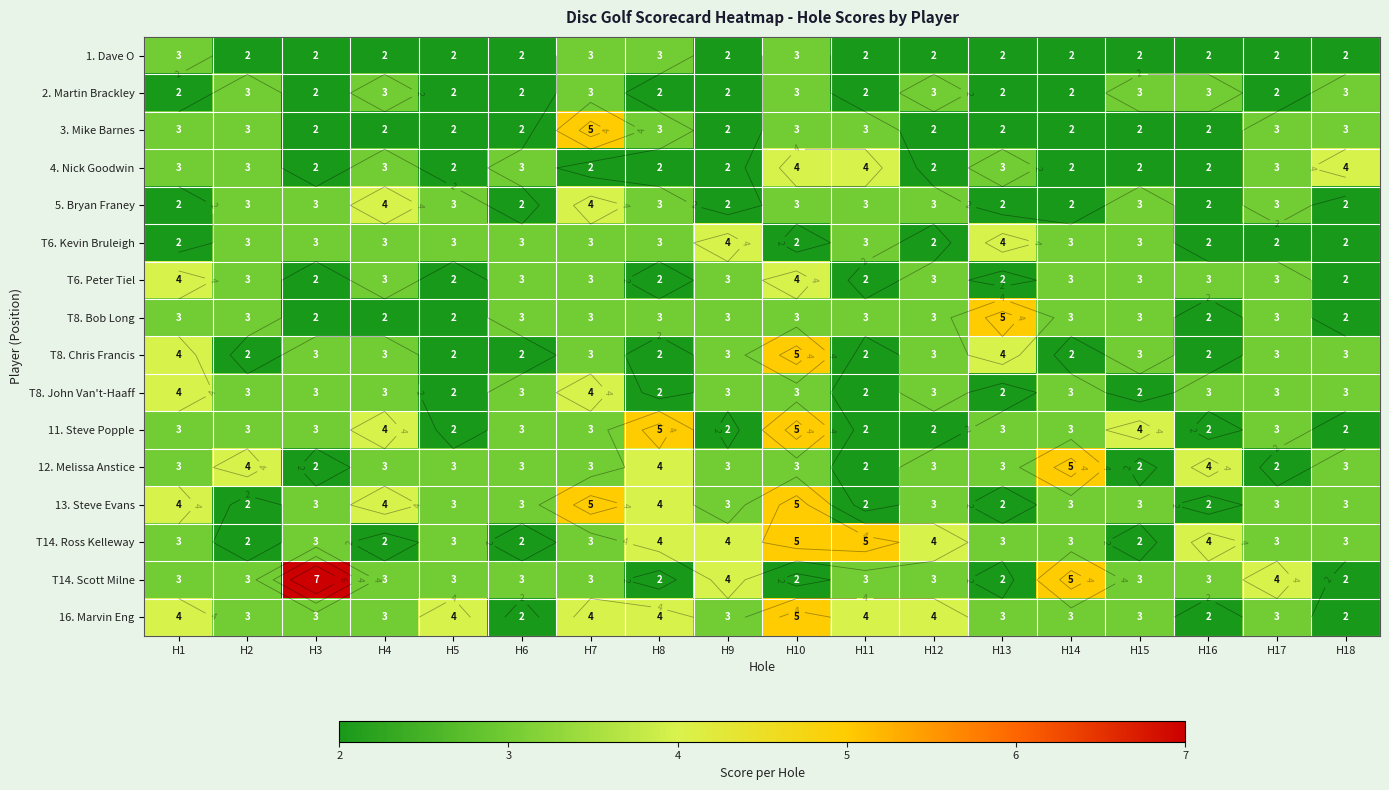

What is the difference between the 5. Bryan Franey values at H3 and H1?

1